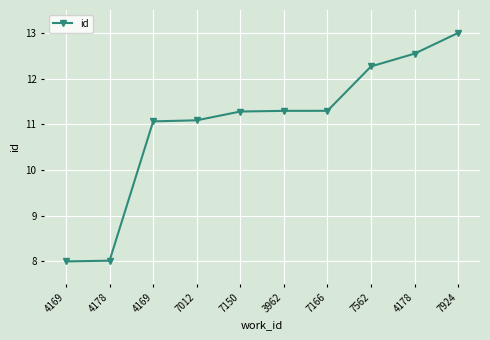

How many lines are shown in the chart?

1